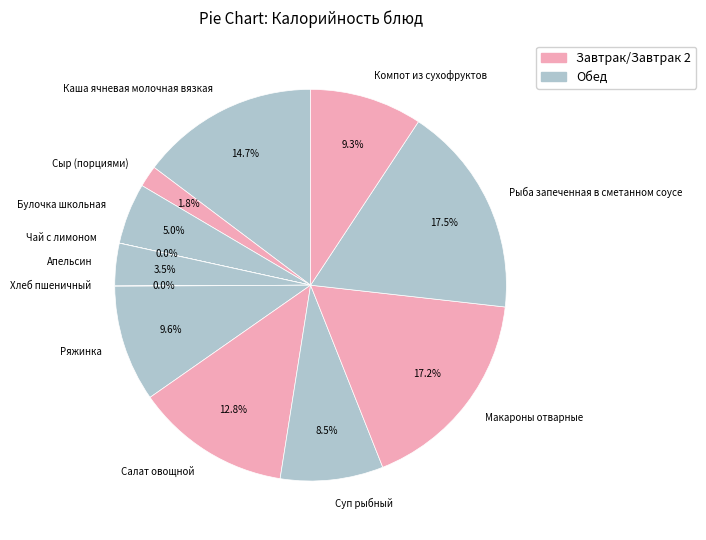

True or false: Компот из сухофруктов accounts for 19% of the total.

False